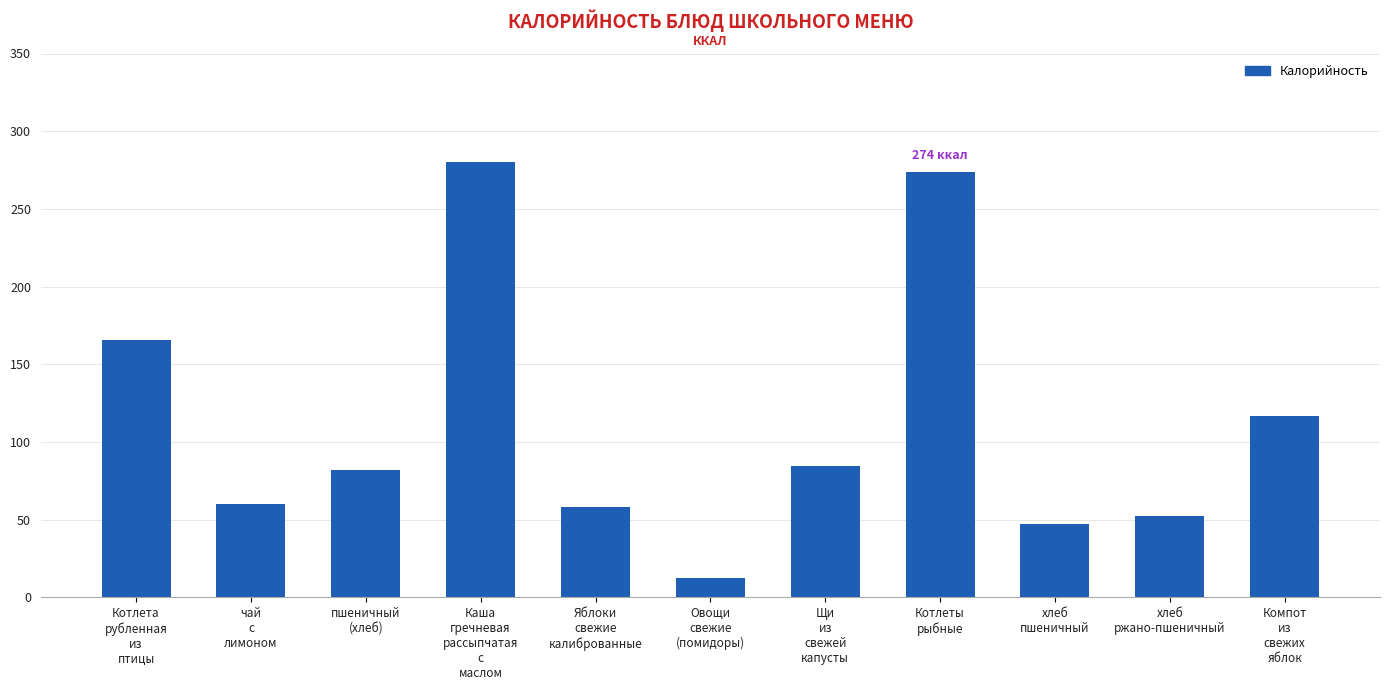

What is the value of the 9th bar from the left?

47.0